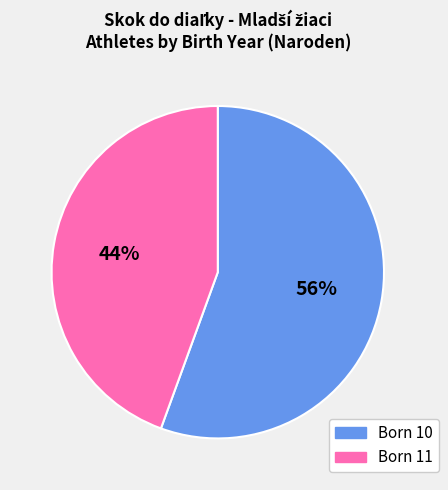

To the nearest percent, what is the average slice percentage?

50%